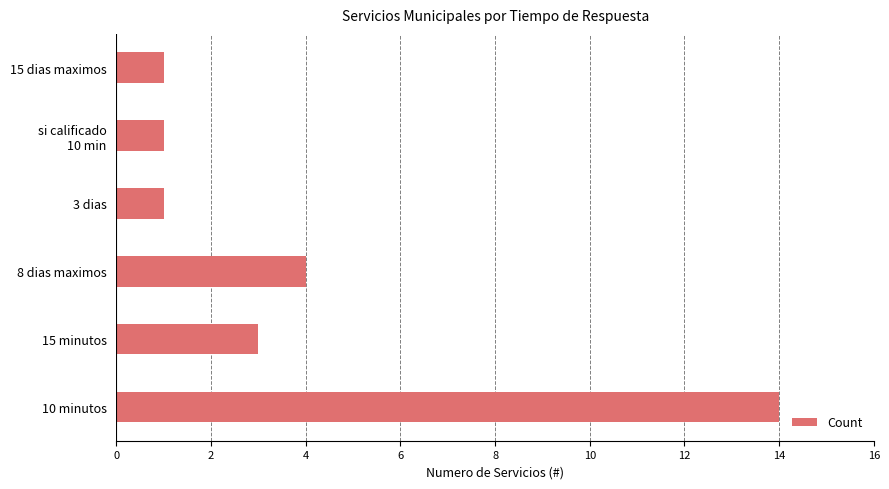

What is the difference between the maximum and minimum values?

13